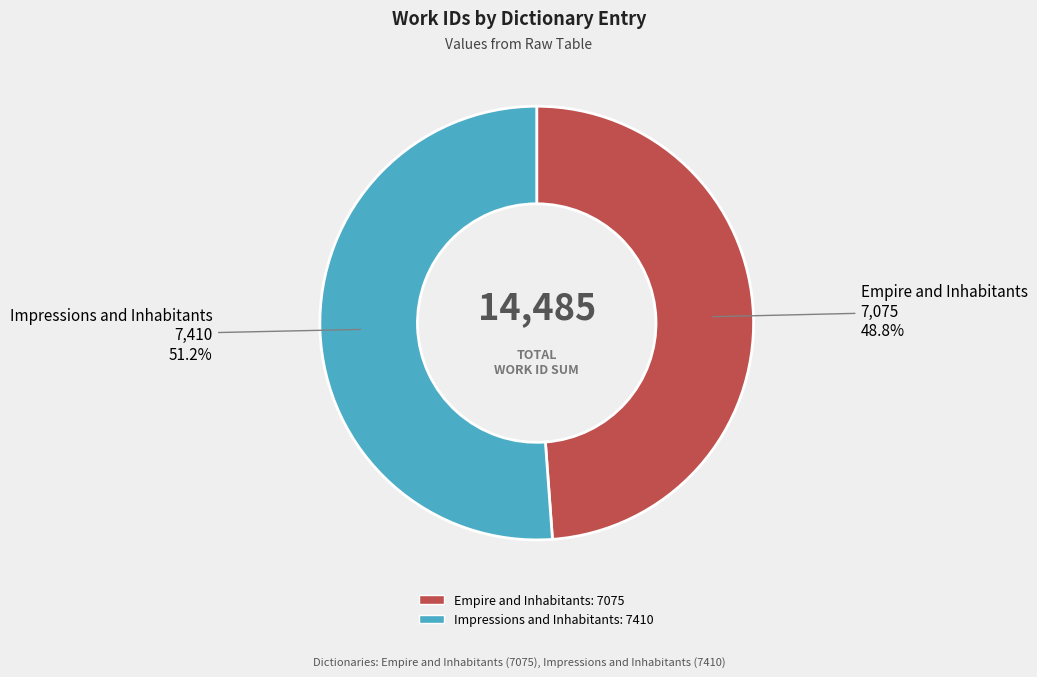

Which has a higher value, Impressions and Inhabitants or Empire and Inhabitants?

Impressions and Inhabitants